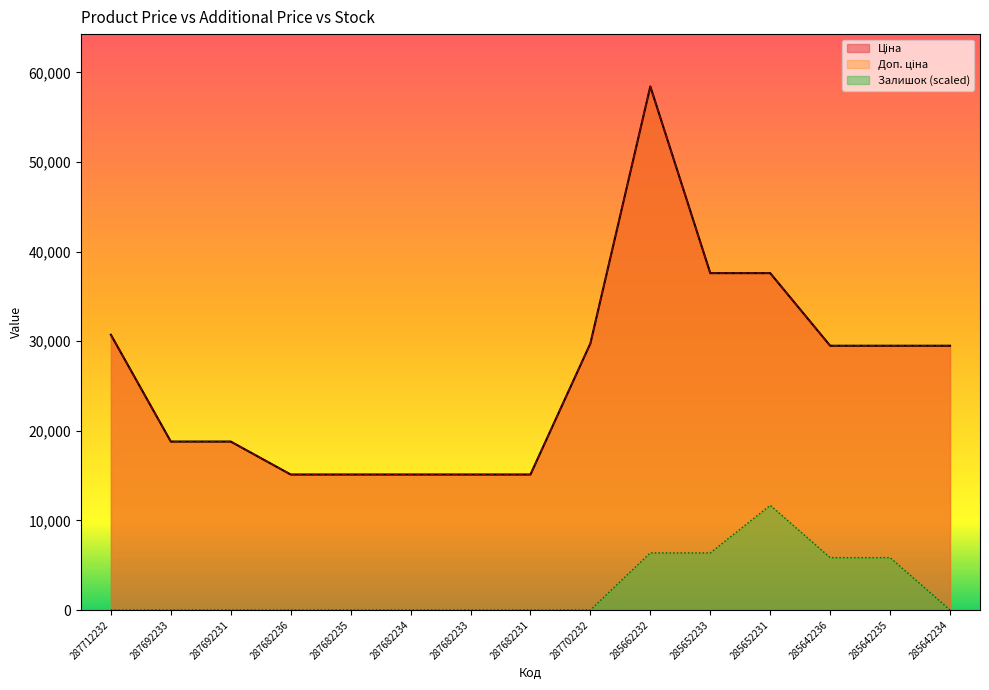

At 287692233, list the series in order from largest to smallest.

Ціна, Доп. ціна, Залишок